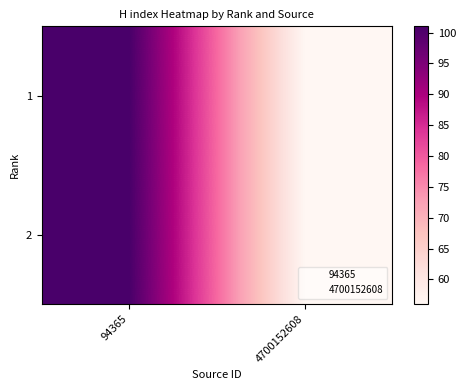

Reading left to right, extract all data points from this chart.

1: 94365=101	4700152608=56
2: 94365=101	4700152608=56